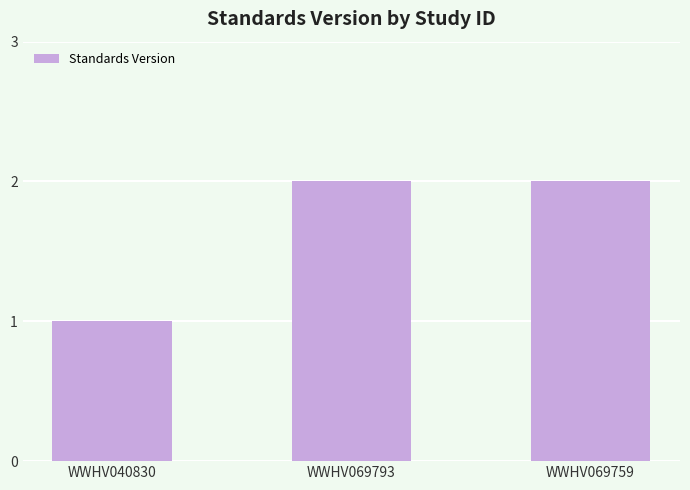

Reading left to right, list all the values displayed in this chart.

WWHV040830=1	WWHV069793=2	WWHV069759=2